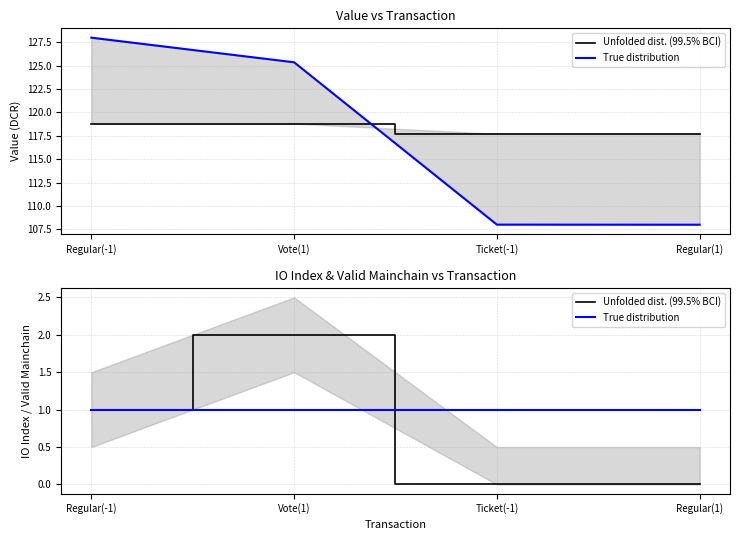

How many data points does each series have?

4